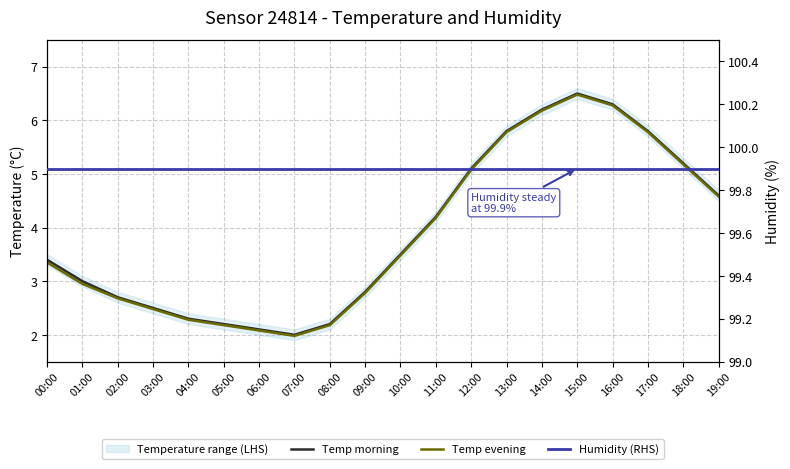

What is the maximum value for Temp evening?

6.5